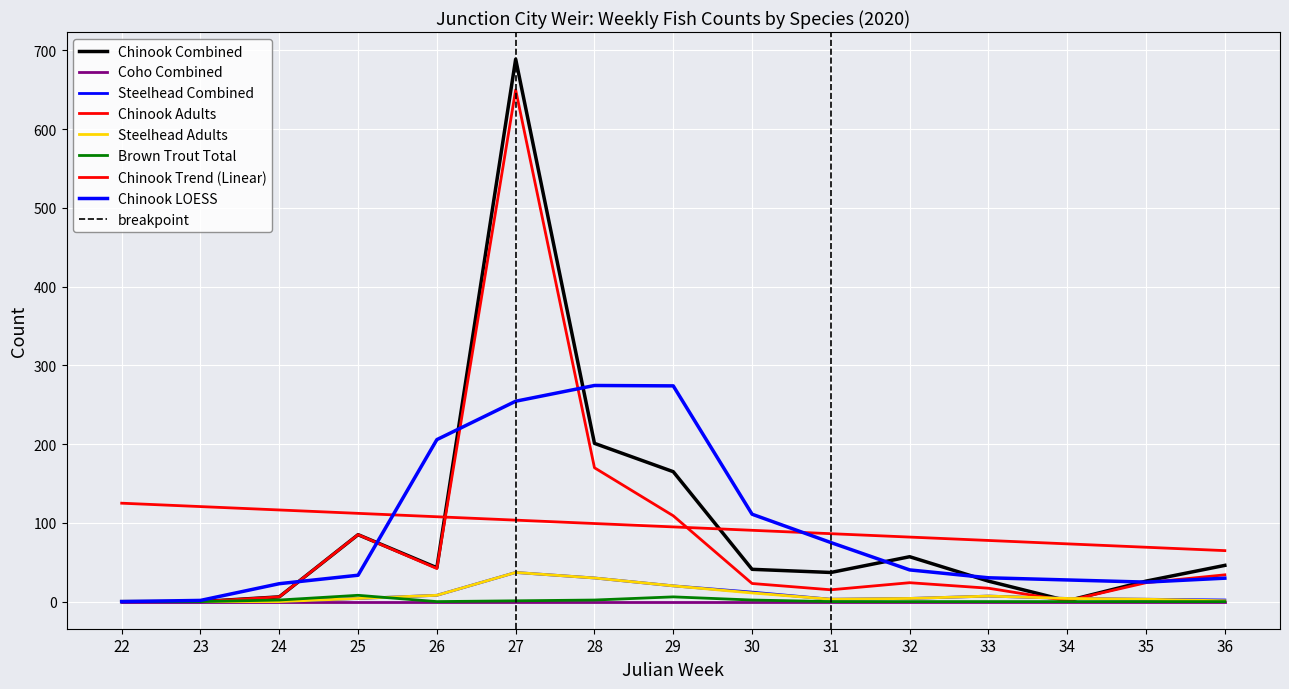

Which category has the highest value in the Chinook Combined series?

27